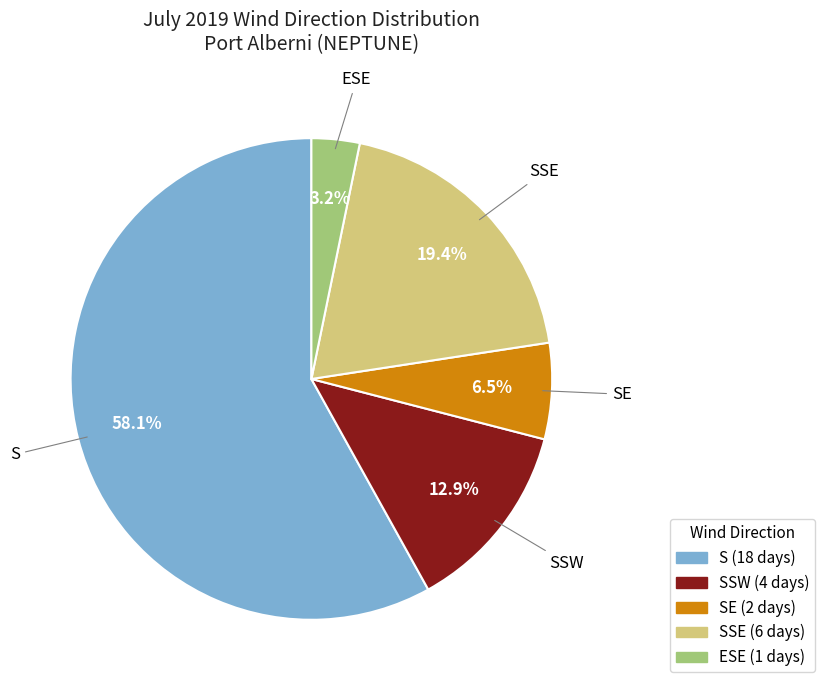

Does any single category account for the majority?

Yes